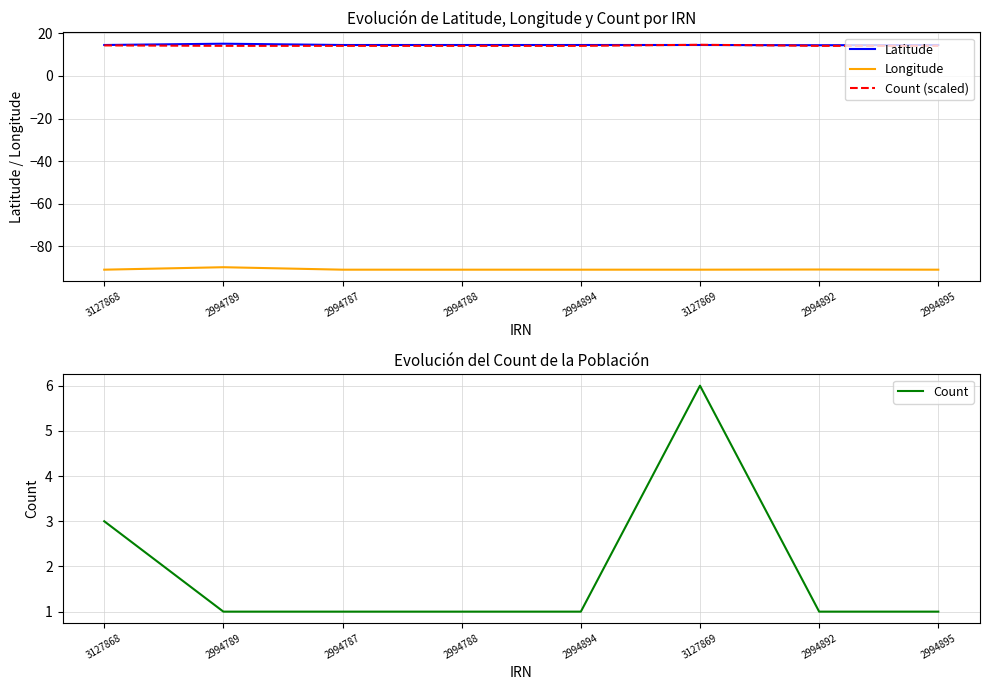

Does the chart display data point markers on the line(s)?

No